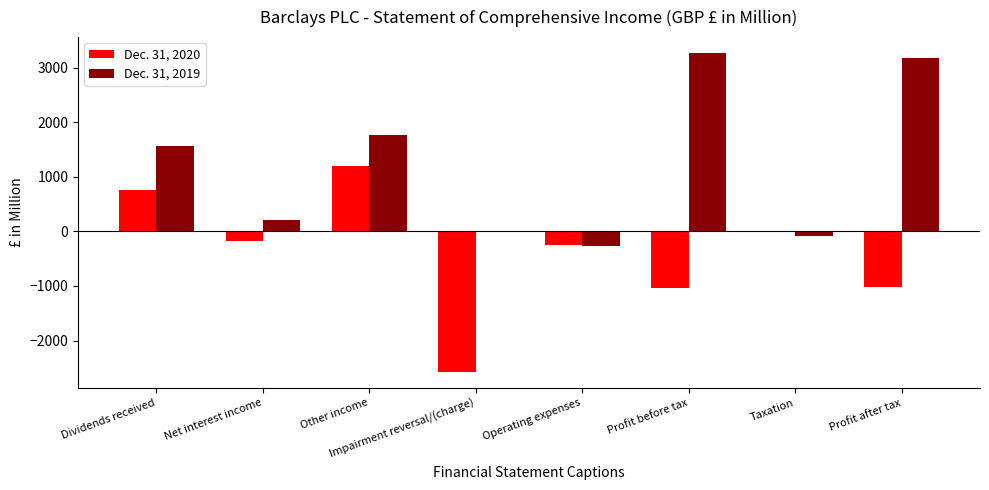

How many series are shown in this chart?

2